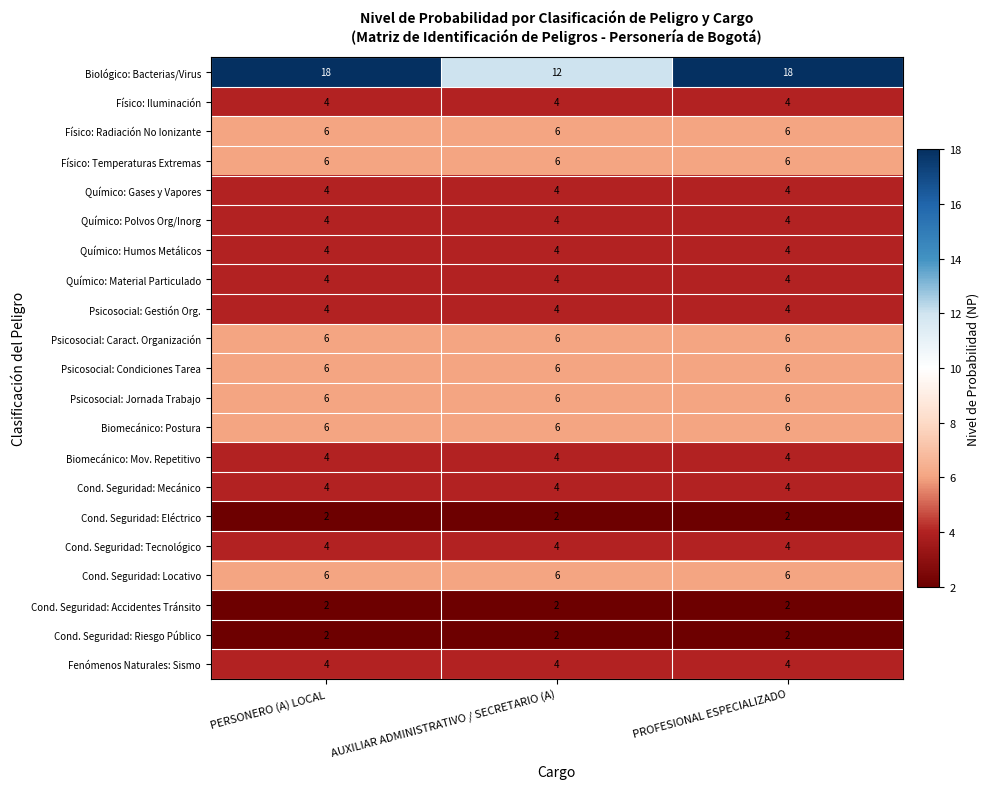

What is the maximum value for Psicosocial: Condiciones Tarea?

6